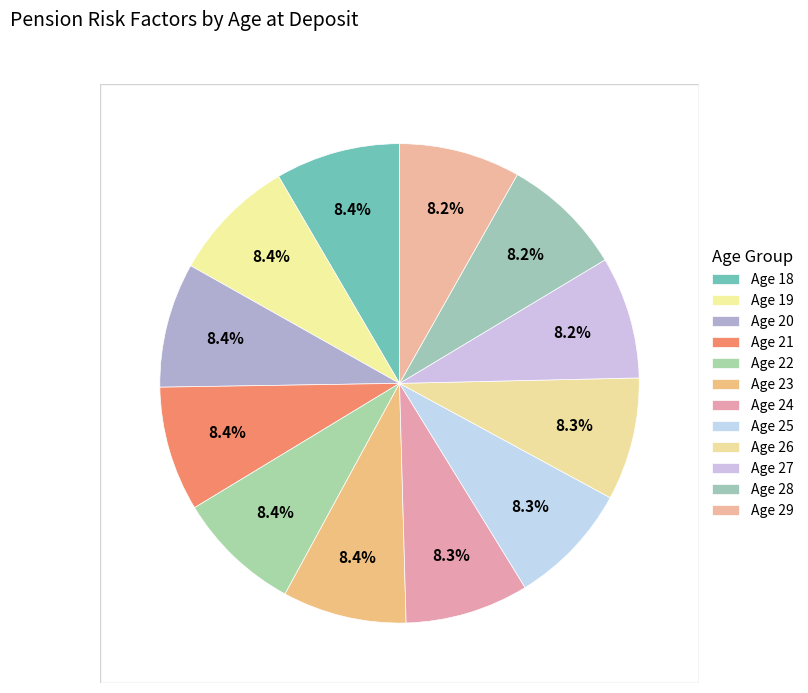

Count the number of slices in the pie.

12